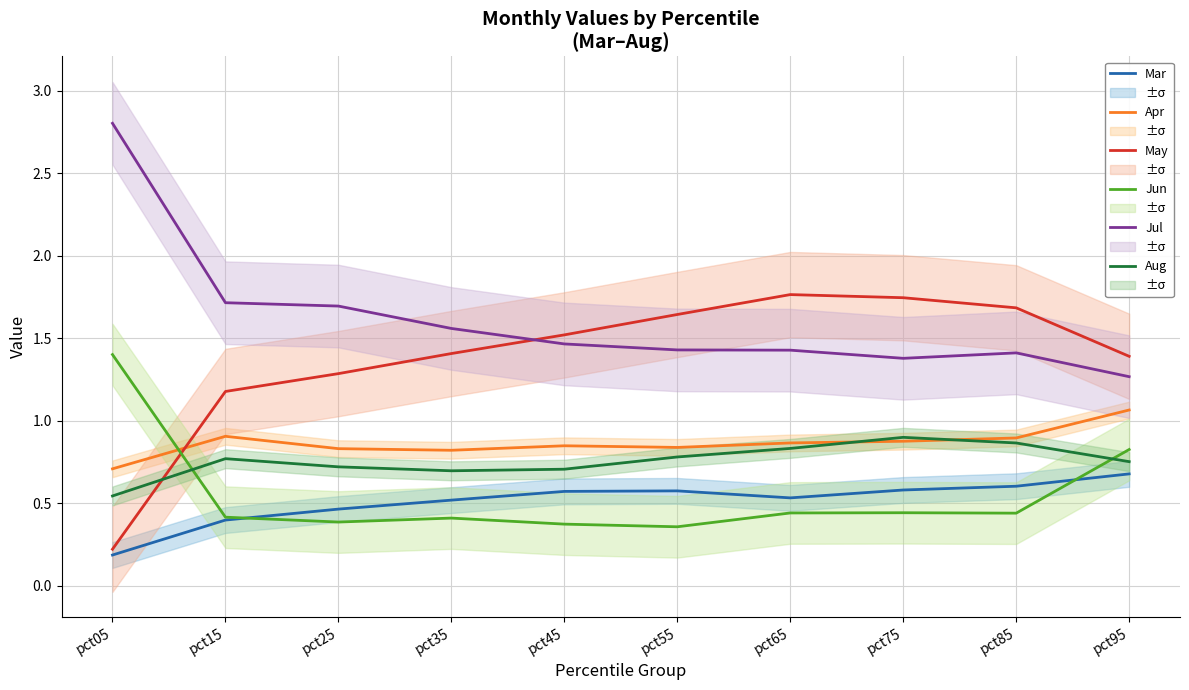

What are all the series names shown in the legend?

Mar, Apr, May, Jun, Jul, Aug